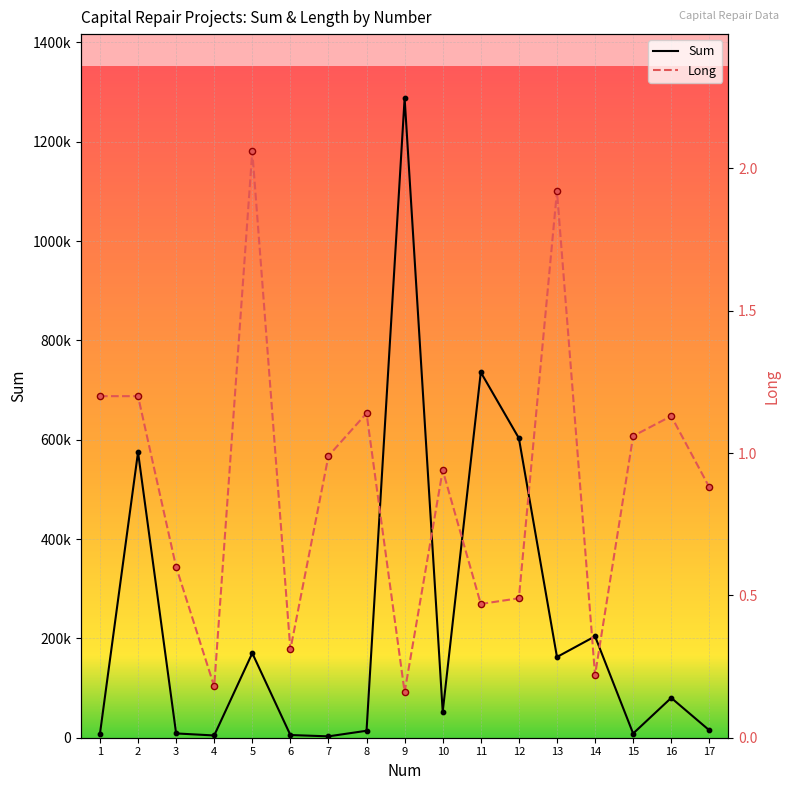

Which series contains the lowest Y value?

Long